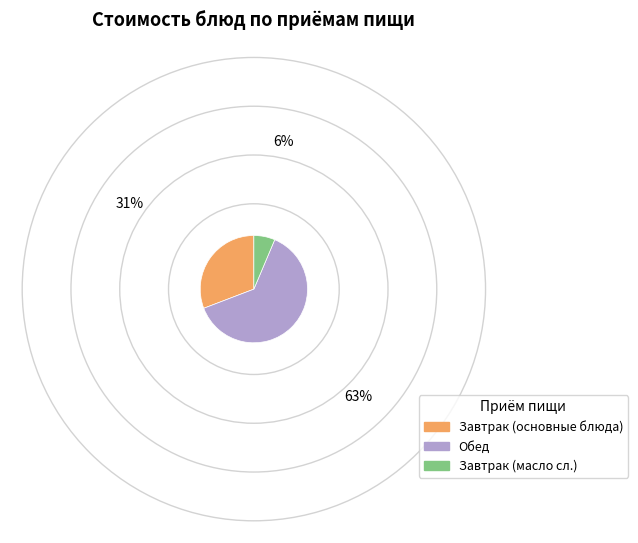

Is there any slice that represents more than half of the pie?

Yes